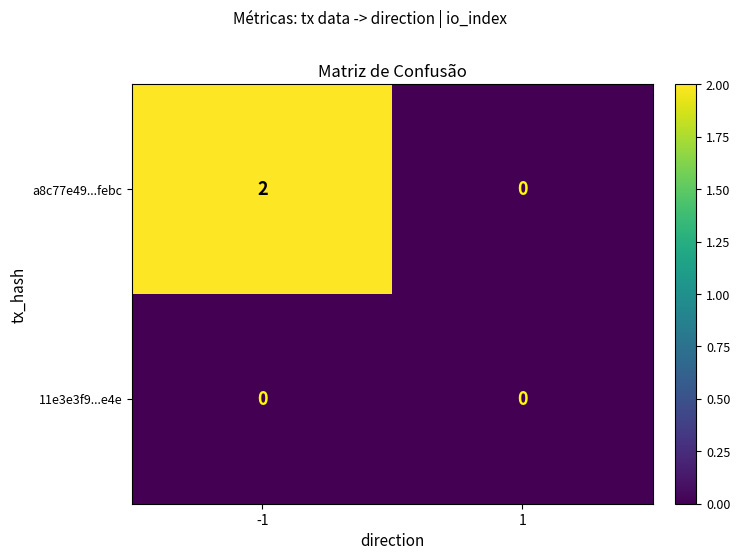

List the series in order of their peak value, lowest first.

11e3e3f9...e4e, a8c77e49...febc